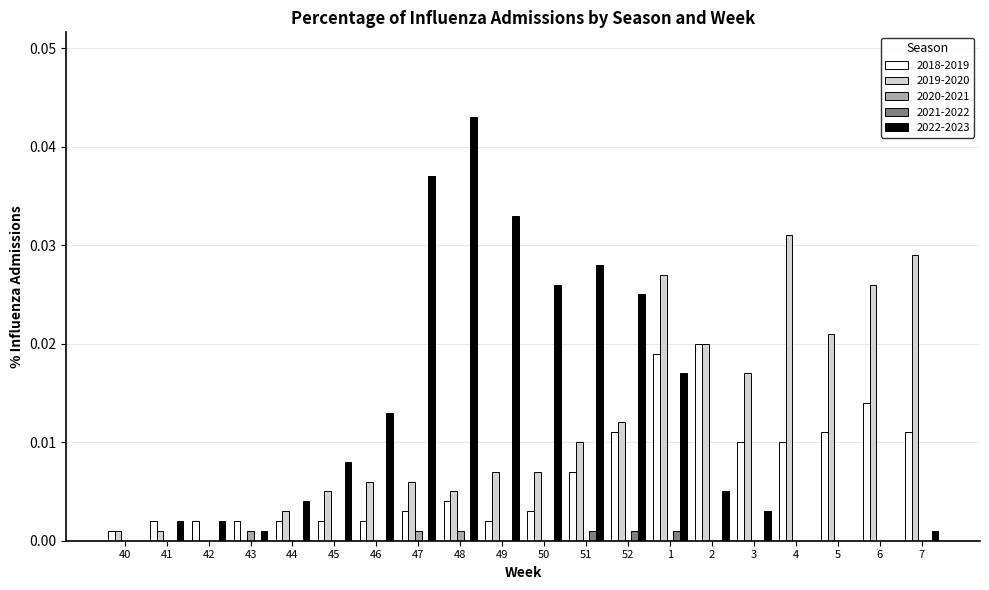

Between 2 and 4, which series saw the biggest shift?

2019-2020